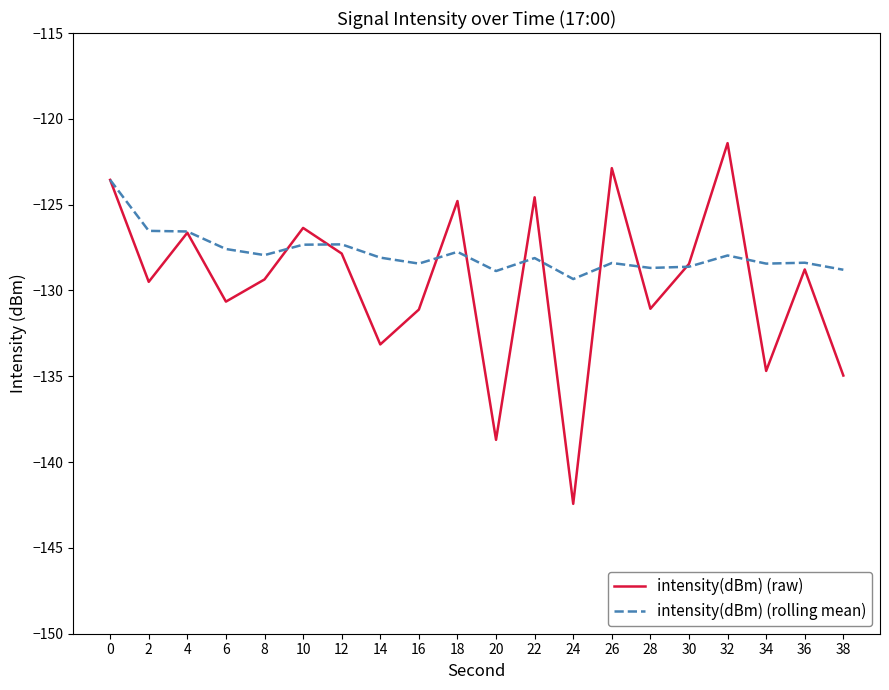

What is the difference between the second highest and minimum values in the intensity(dBm) (rolling mean) series?

2.8